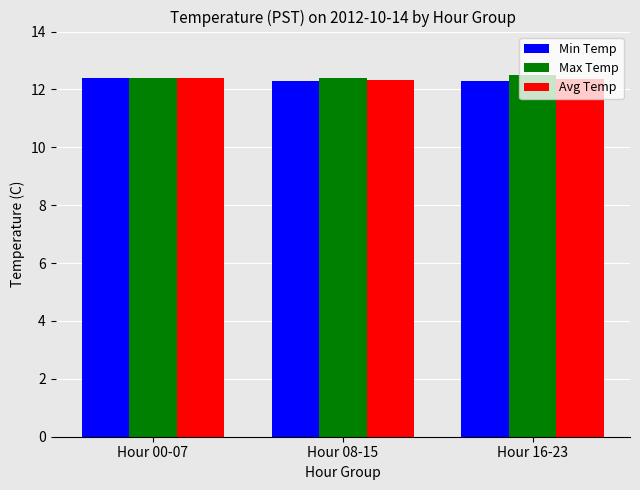

What is the maximum value for Avg Temp?

12.4